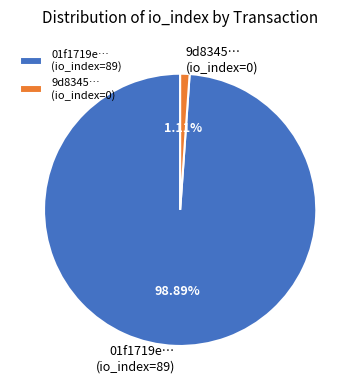

Which slice represents more than half of the pie?

01f1719e… (io_index=89)